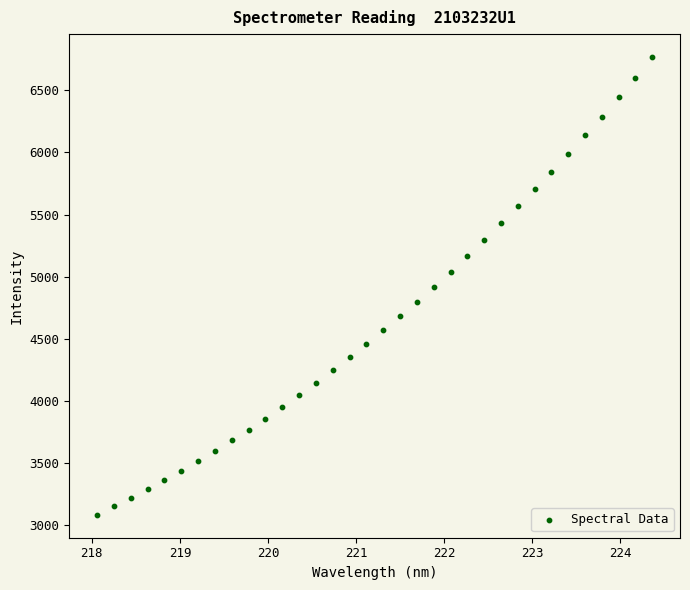

What is the range of Y values (max minus min)?

3682.2